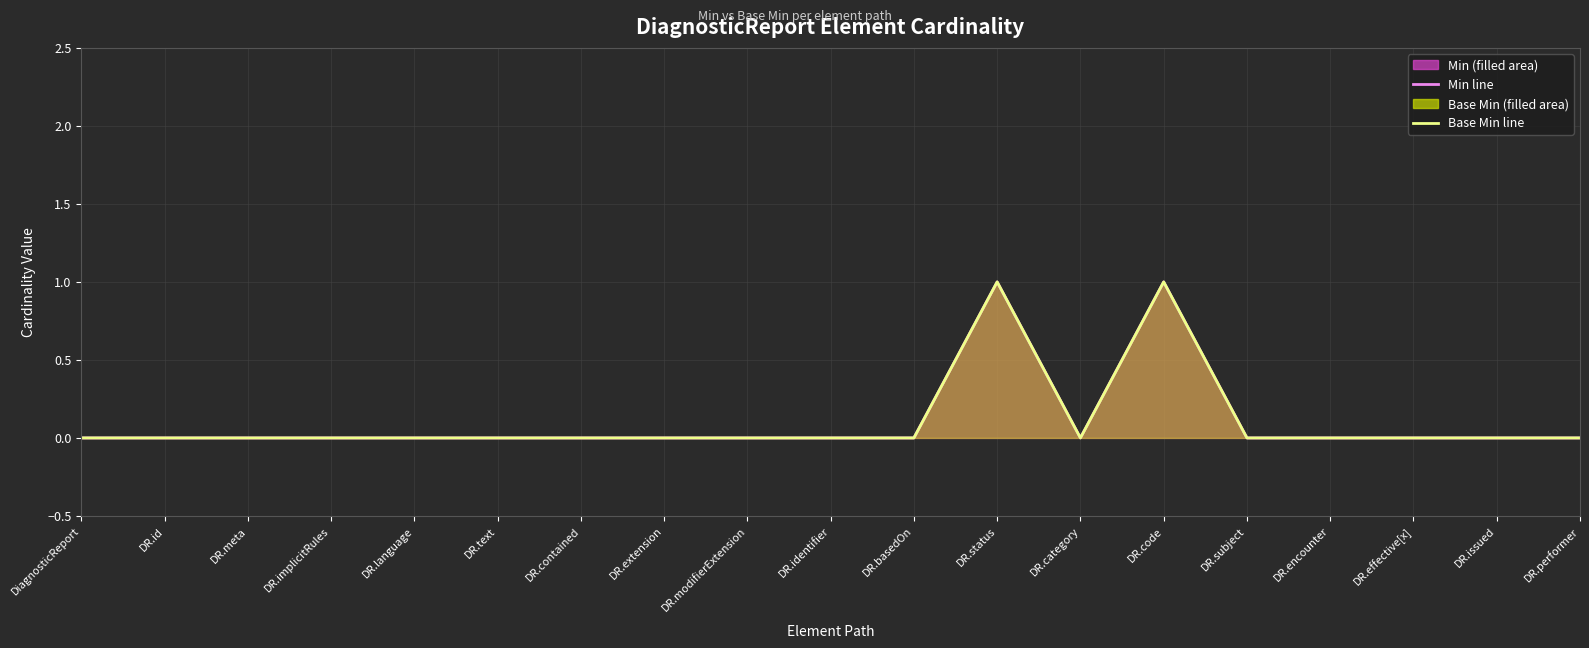

True or false: Base Min line and Min line cross at least once.

False